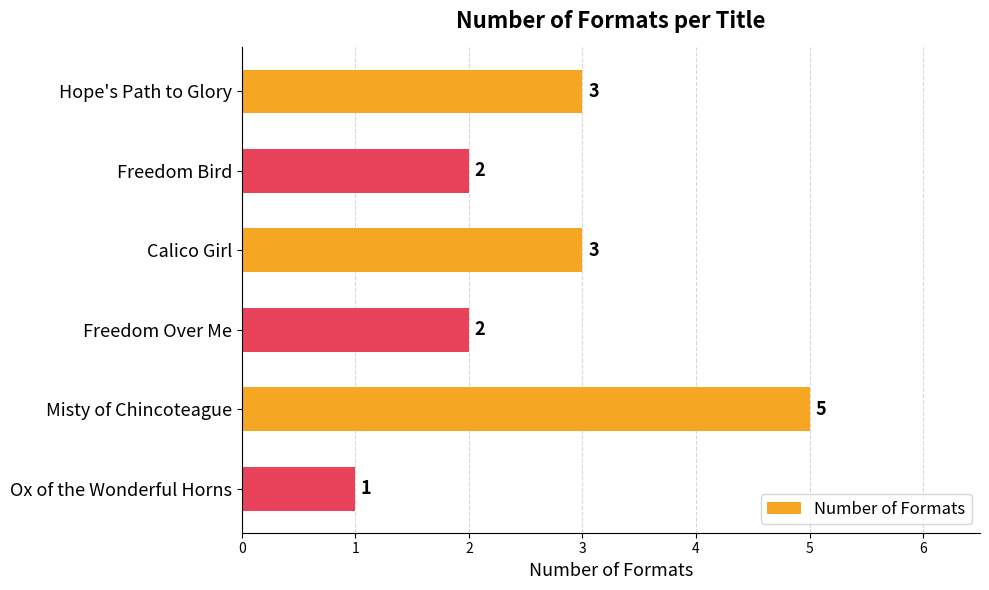

Is it true that the value at Ox of the Wonderful Horns is 1?

True